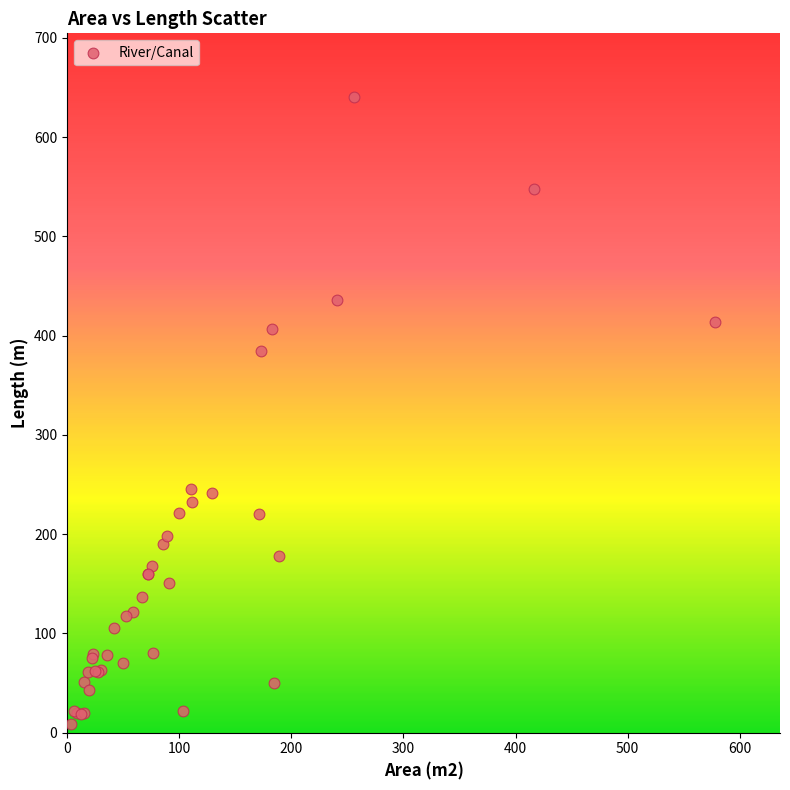

What Y value in the scatter plot is closest to 324?

384.7